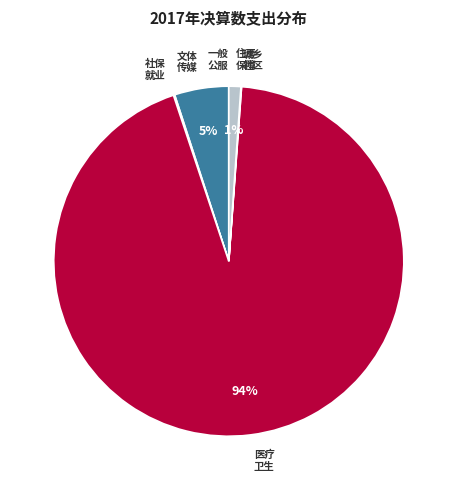

How many slices are in this pie chart?

6